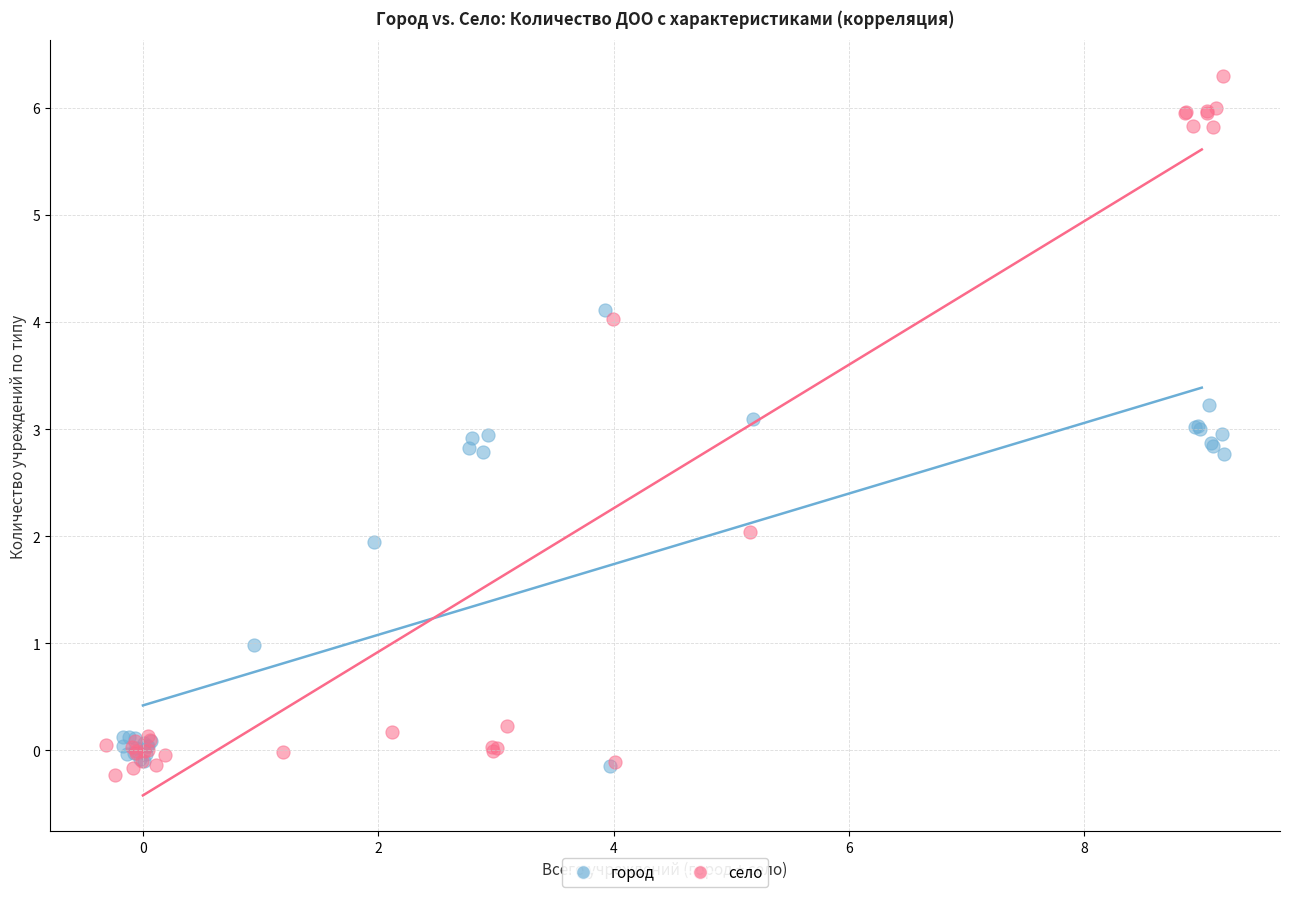

Which series has the largest Y range (max minus min)?

село